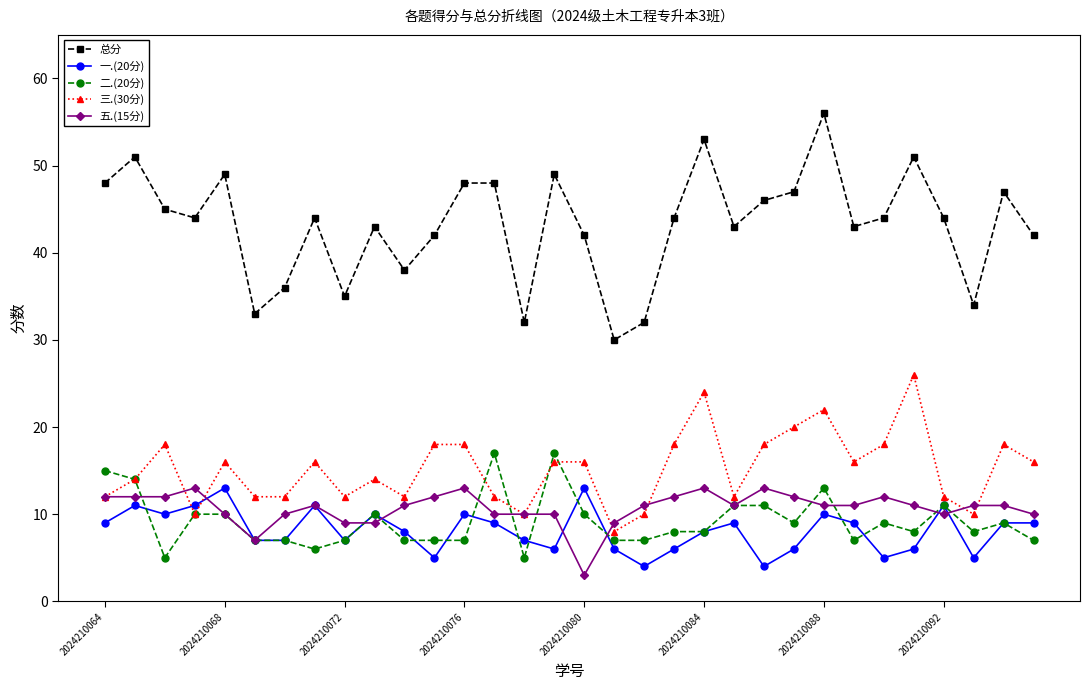

Which series has the largest range (max minus min)?

总分